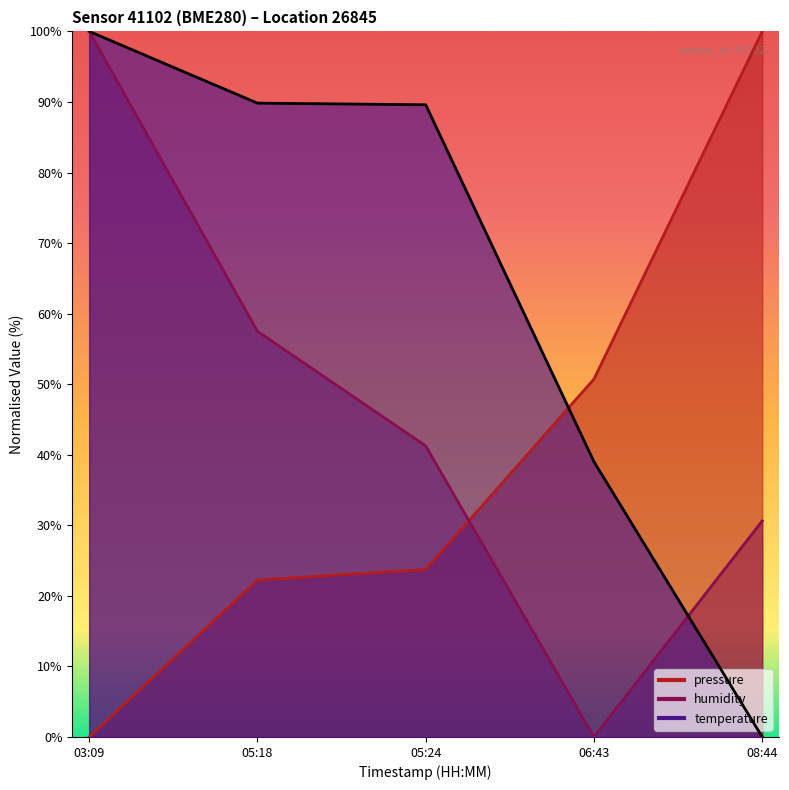

Rank the series by their average value, from highest to lowest.

temperature, humidity, pressure